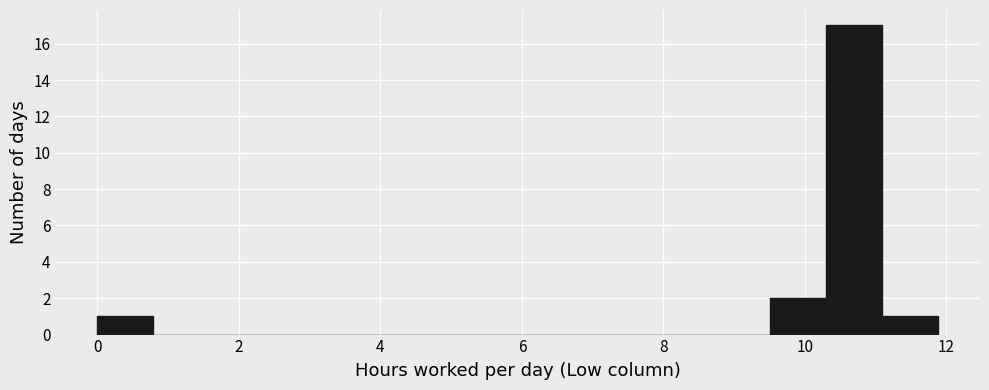

Around what value on the x-axis is the tallest bar? Give the approximate position of its centre, as read against the axis.

10.6